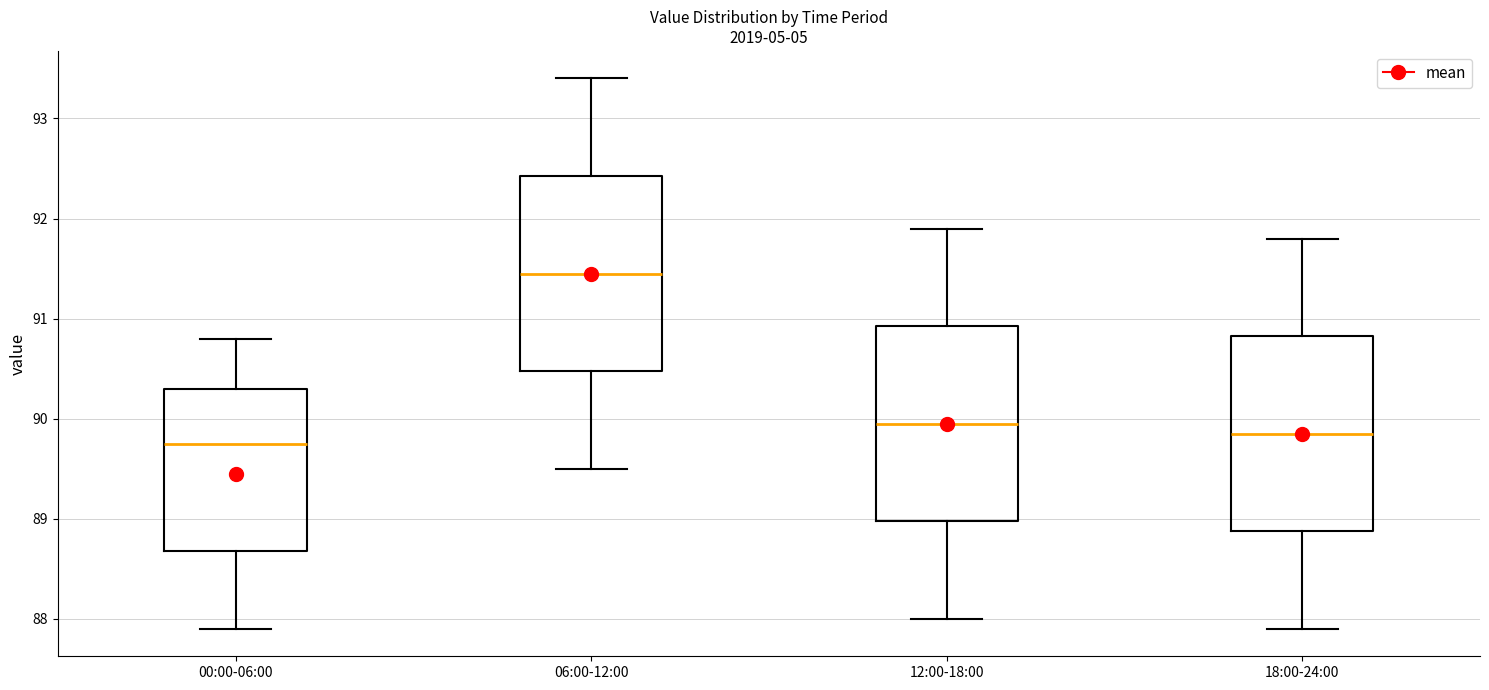

Reading left to right, transcribe this box plot: for each box, give where its median line is, the range the box spans, and where its two whiskers end, as read against the y-axis. The values are not printed on the chart, so give them approximately, as read against the axis.

00:00-06:00: median 89.8, box 88.7 to 90.3, whiskers 87.9 to 90.8
06:00-12:00: median 91.5, box 90.5 to 92.4, whiskers 89.5 to 93.4
12:00-18:00: median 90.0, box 89.0 to 90.9, whiskers 88.0 to 91.9
18:00-24:00: median 89.9, box 88.9 to 90.8, whiskers 87.9 to 91.8